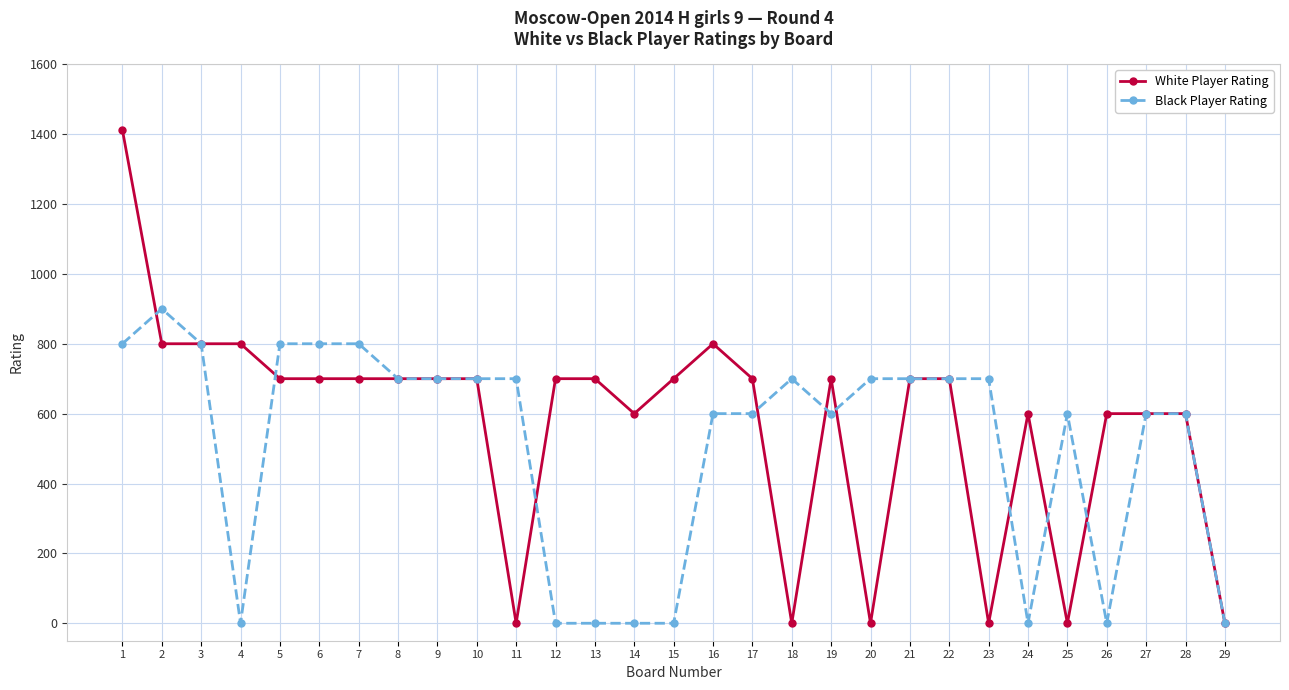

What are all the series names shown in the legend?

White Player Rating, Black Player Rating